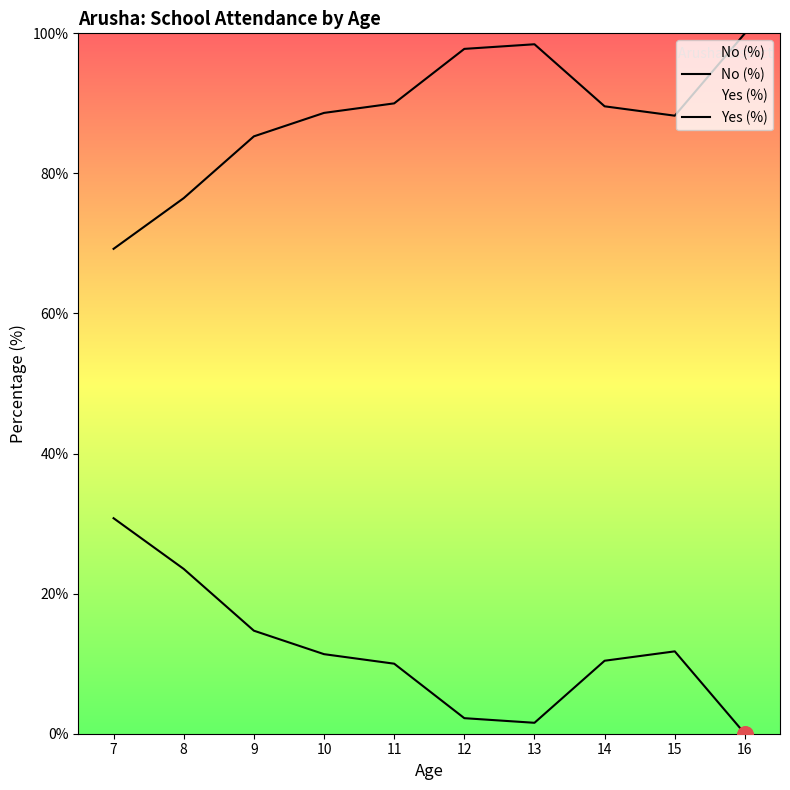

Which series has the largest total across all categories?

Yes (%)